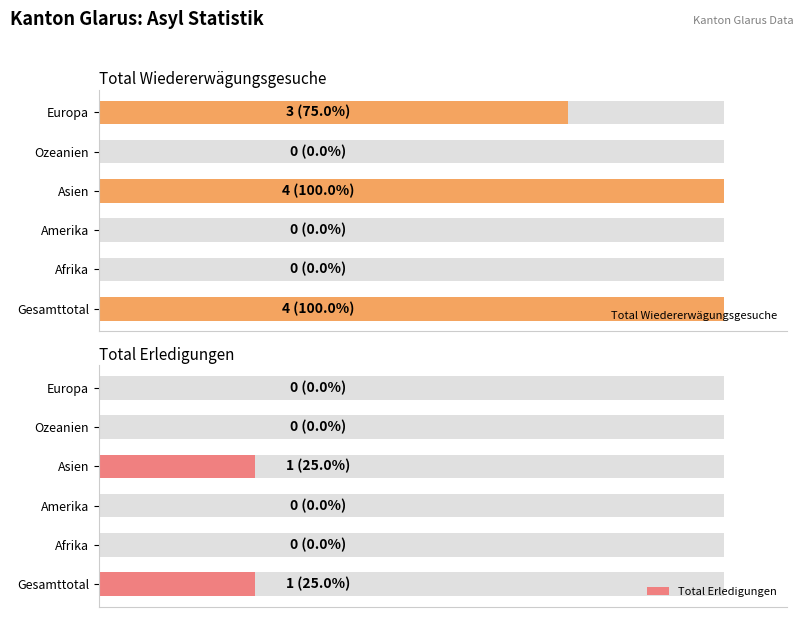

At how many categories does at least one series exceed 2?

3